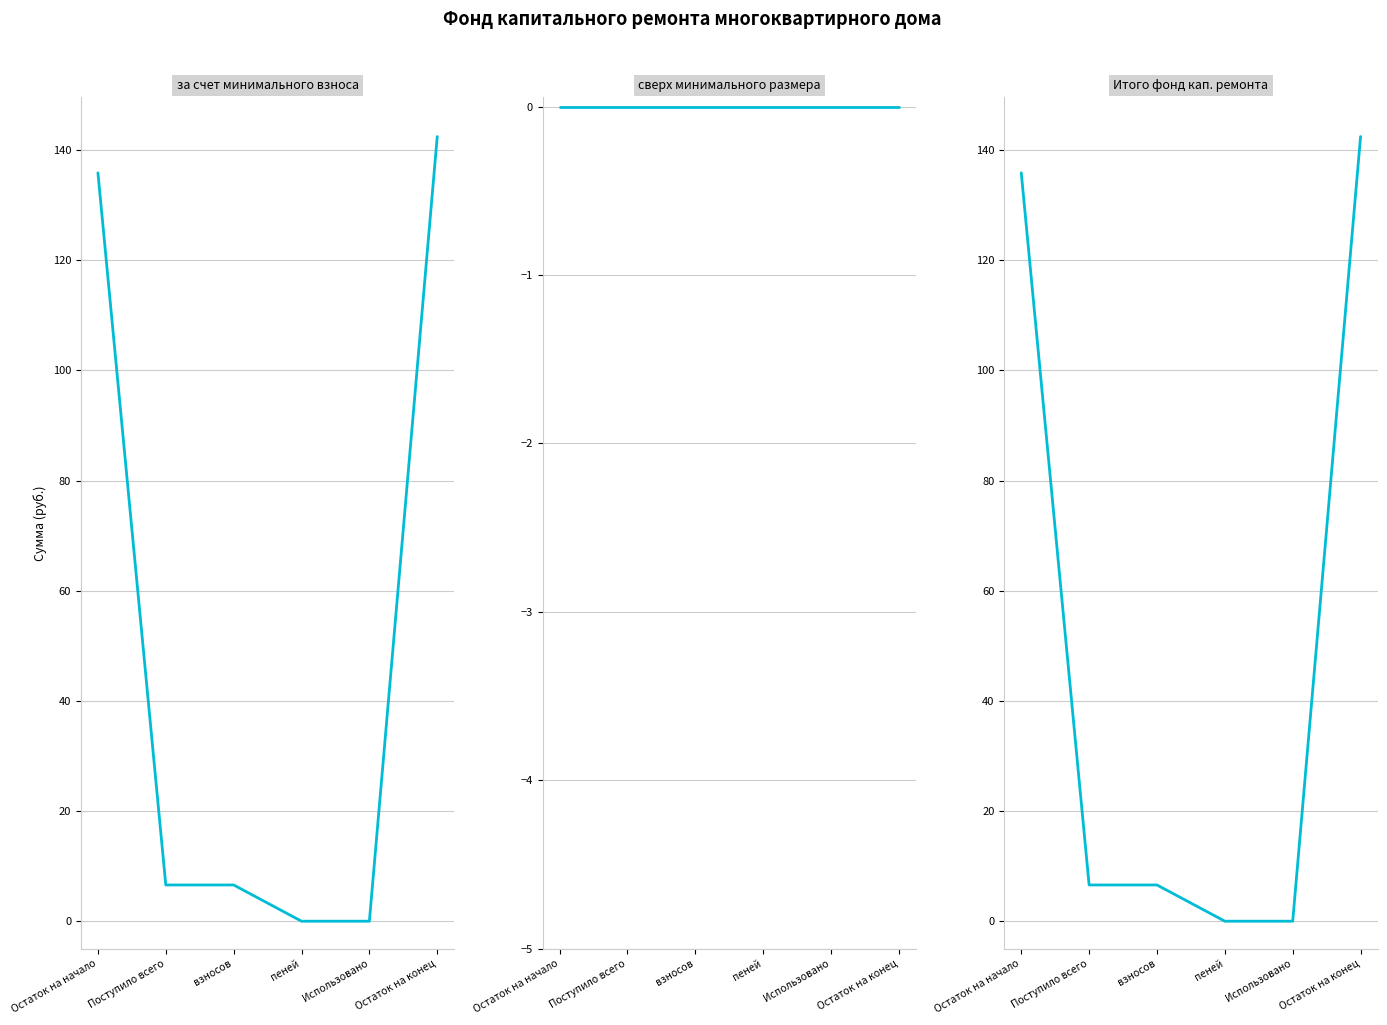

How many categories are shown in the chart?

6